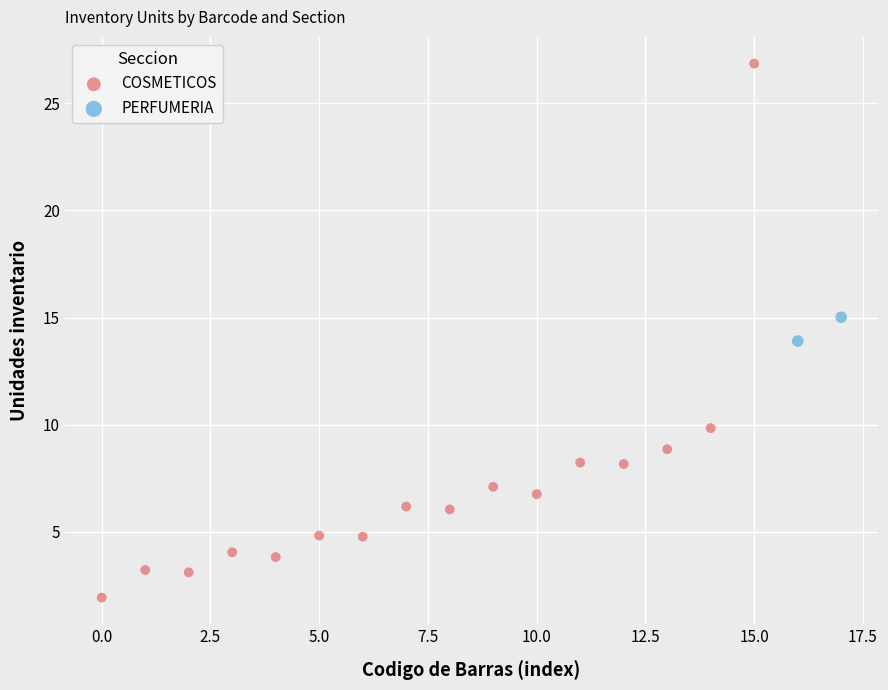

What are all the series names shown in the legend?

COSMETICOS, PERFUMERIA